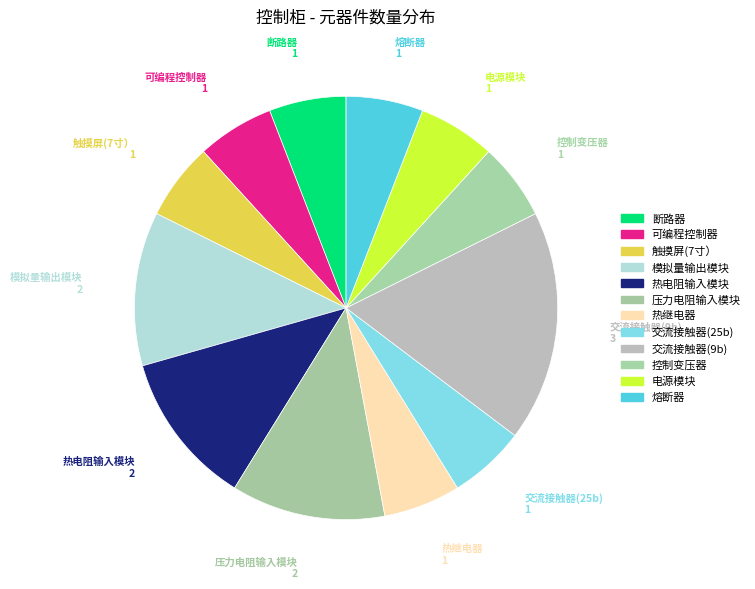

To the nearest percent, what portion does 模拟量输出模块 represent?

12%